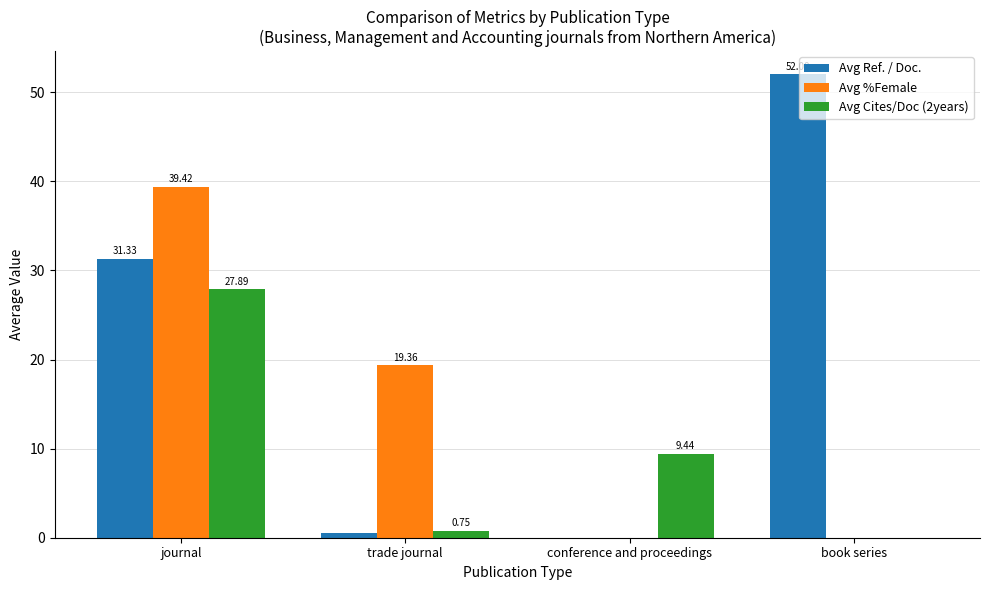

What is the average value of the Avg Ref. / Doc. series?

21.0